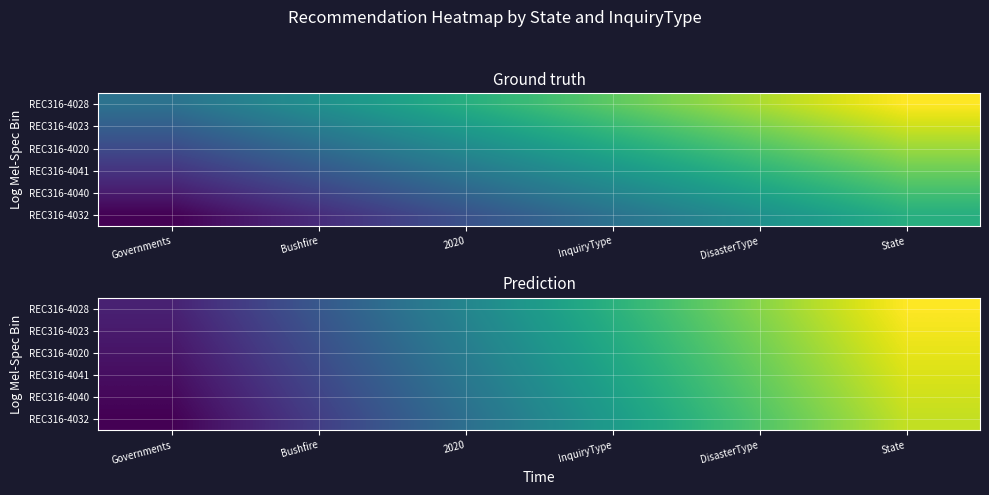

At how many categories does at least one series exceed 2020?

5